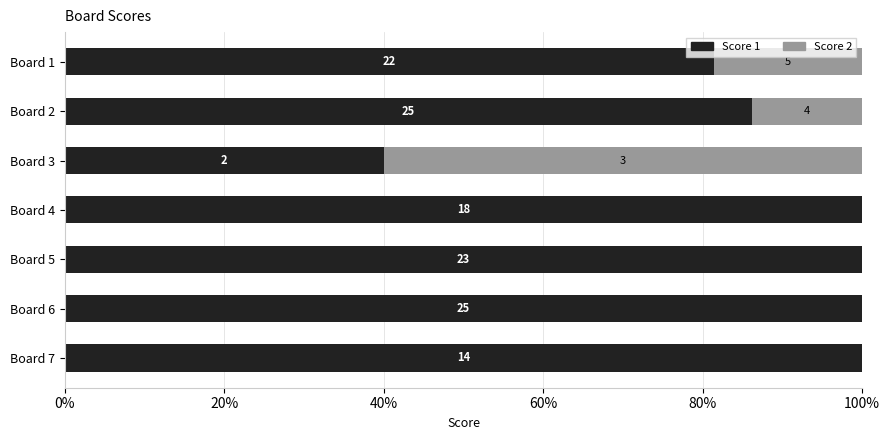

How many values in Score 2 are above zero?

3